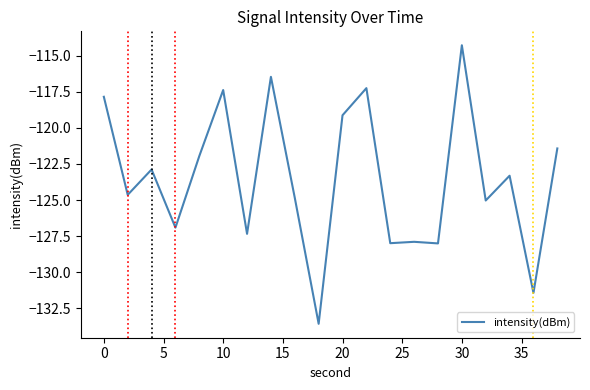

What is the minimum value shown in the chart?

-133.6